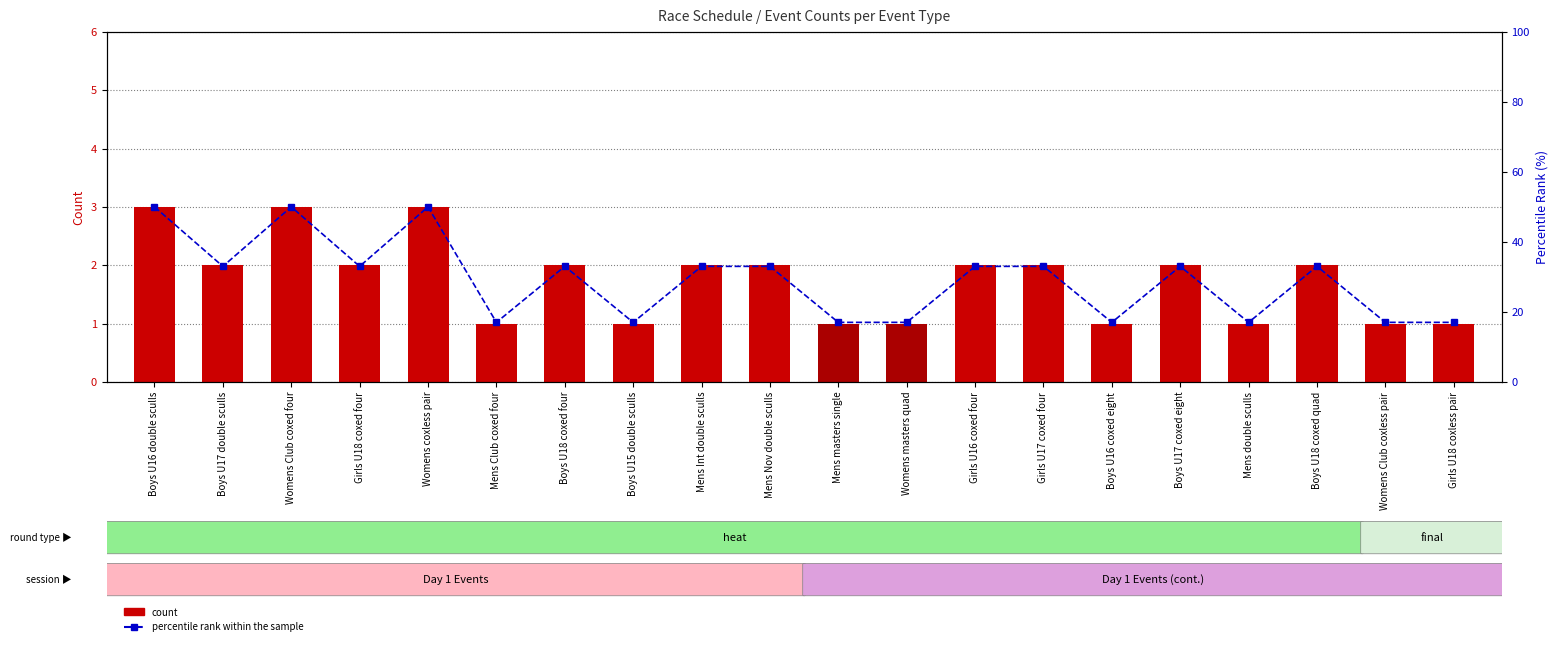

At which category is the sum across all series the highest?

Boys U16 double sculls